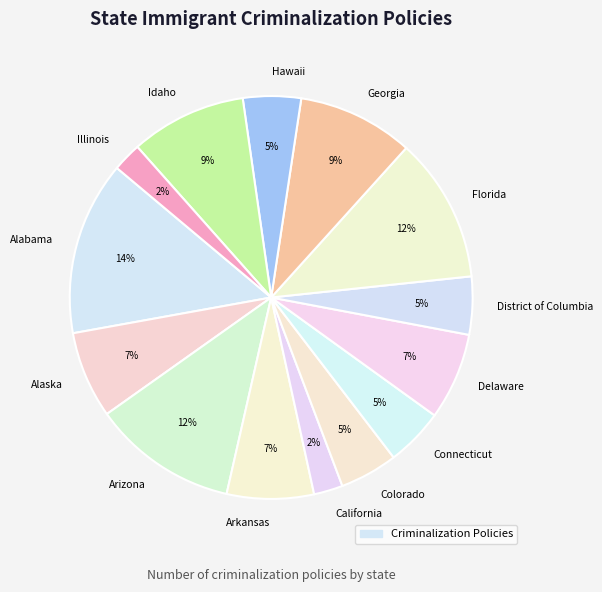

To the nearest percent, what portion does Connecticut represent?

5%